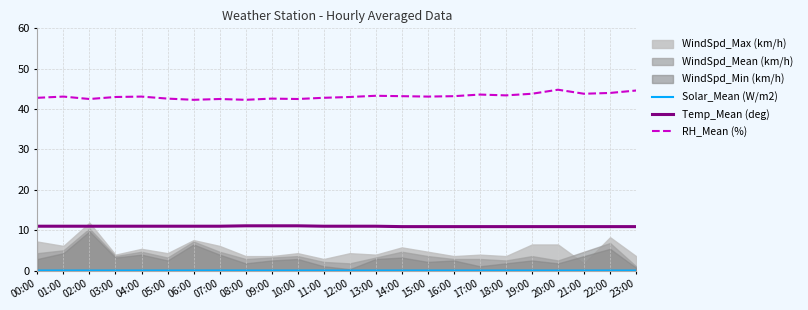

Read the Temp_Mean (deg) value at 23:00.

10.9